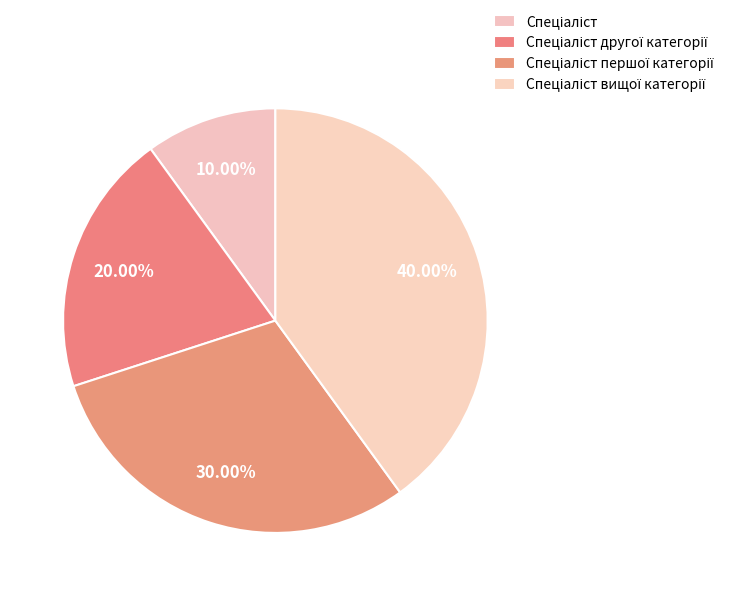

Rank the categories by value from highest to lowest.

Спеціаліст вищої категорії, Спеціаліст першої категорії, Спеціаліст другої категорії, Спеціаліст